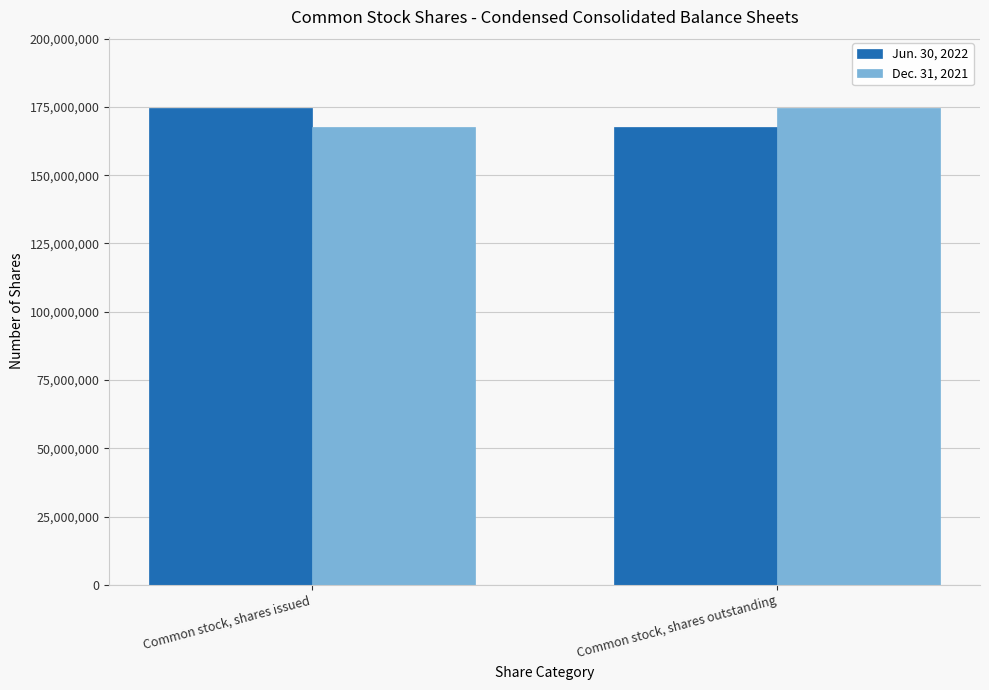

Is the value of Jun. 30, 2022 at Common stock, shares outstanding greater than the value of Dec. 31, 2021 at Common stock, shares outstanding?

No